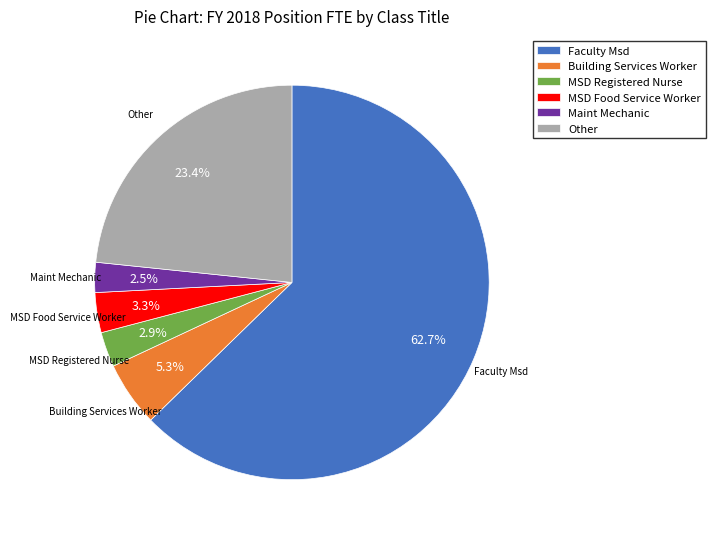

How many slices are in this pie chart?

6